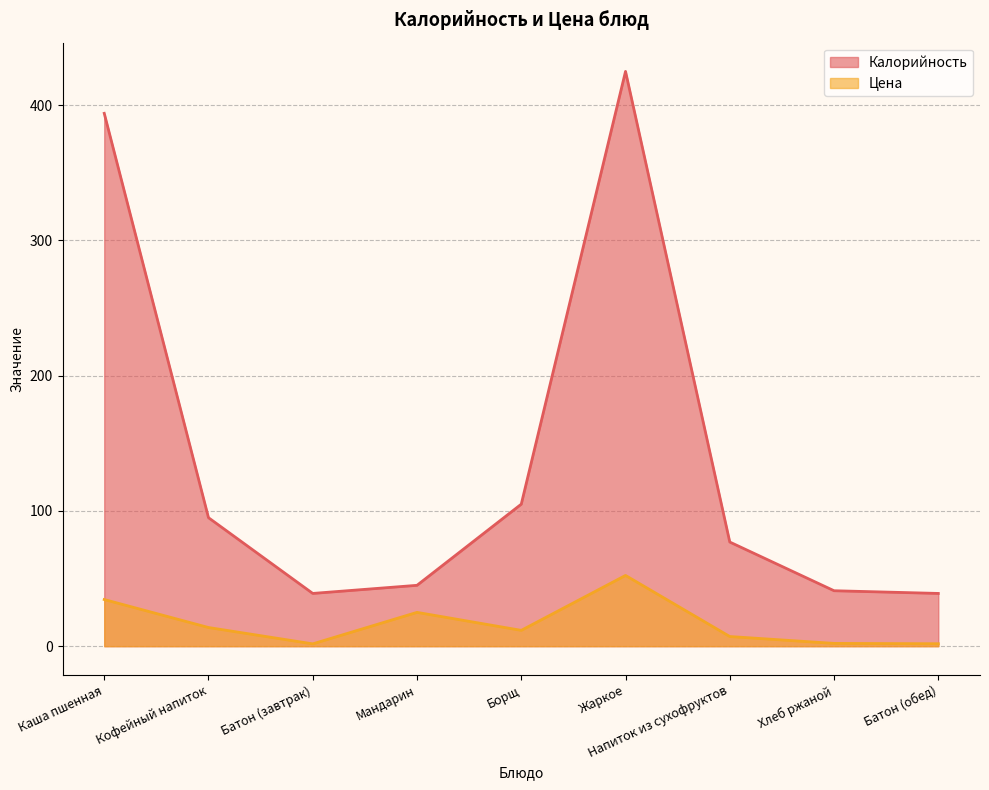

Between Батон (завтрак) and Напиток из сухофруктов, which series saw the biggest shift?

Калорийность